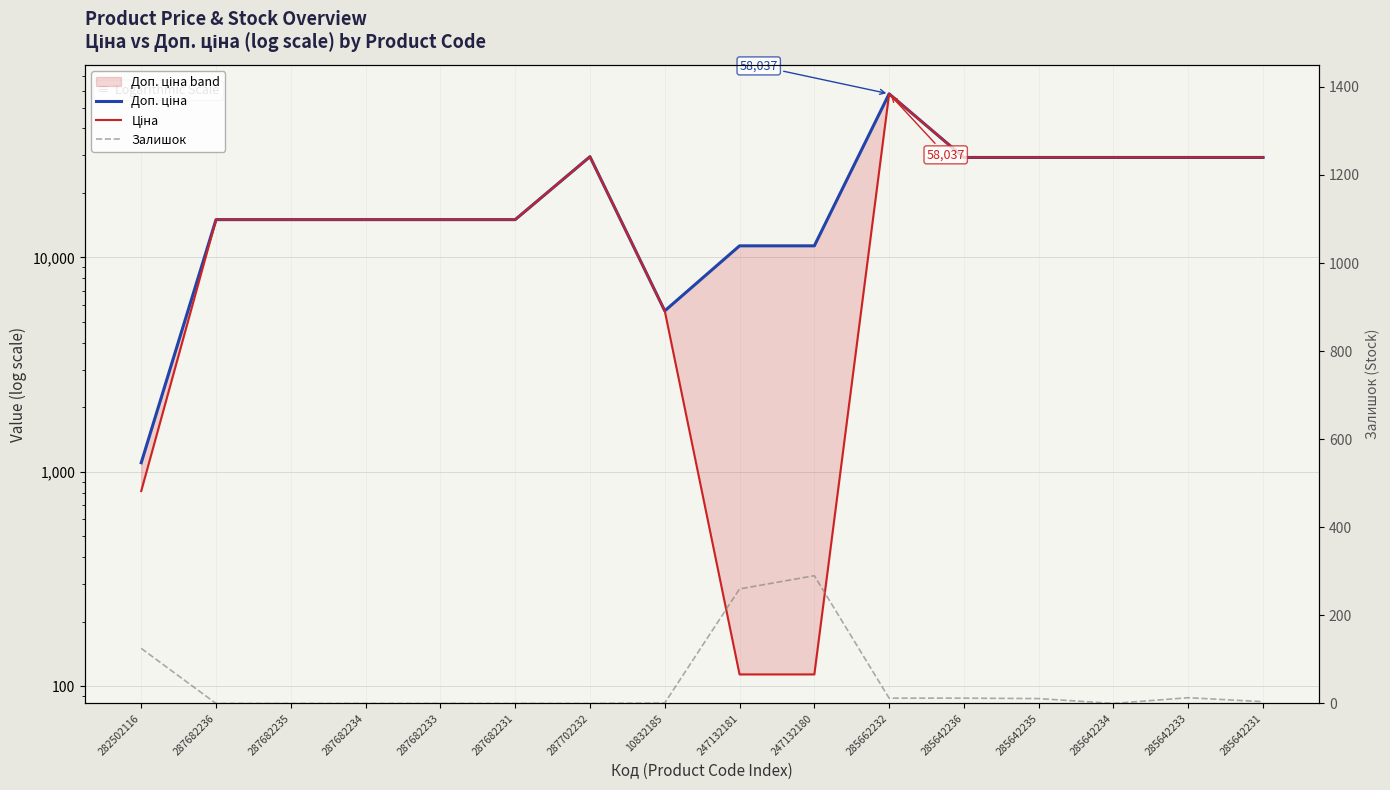

Reading left to right, list all the values displayed in this chart.

Доп. ціна: 1101.8	15019.2	15019.2	15019.2	15019.2	15019.2	29548.9	5636.0	11334.0	11334.0	58037.0	29294.9	29294.9	29294.9	29294.9	29294.9
Ціна: 813.0	15019.2	15019.2	15019.2	15019.2	15019.2	29548.9	5636.0	113.3	113.3	58037.0	29294.9	29294.9	29294.9	29294.9	29294.9
Залишок: 125.0	0.0	0.0	0.0	0.0	0.0	0.0	1.0	260.0	290.0	12.0	12.0	11.0	0.0	13.0	4.0